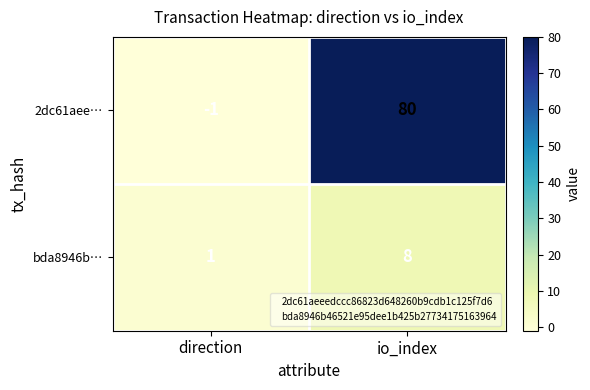

List the series in order of their overall mean, lowest first.

bda8946b…, 2dc61aee…